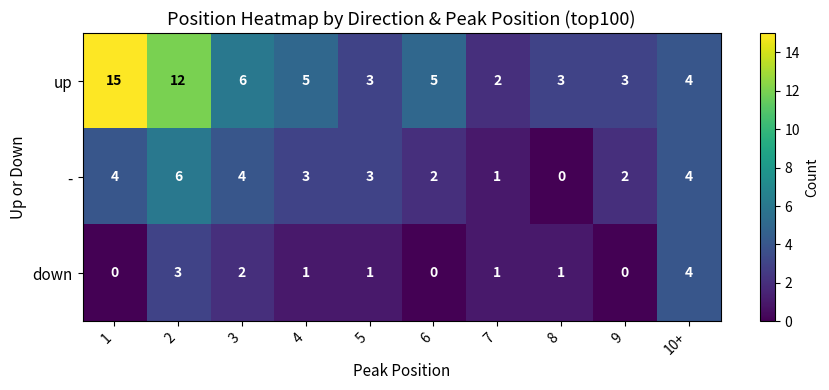

How many distinct data groups are displayed?

3